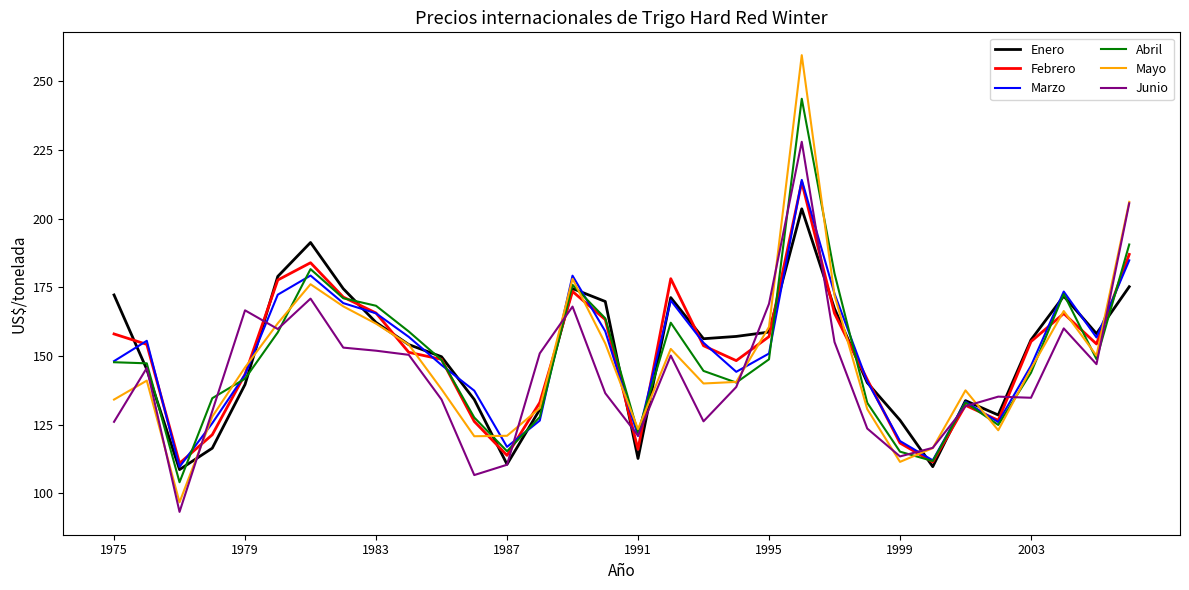

What is the minimum value for Enero?

108.6